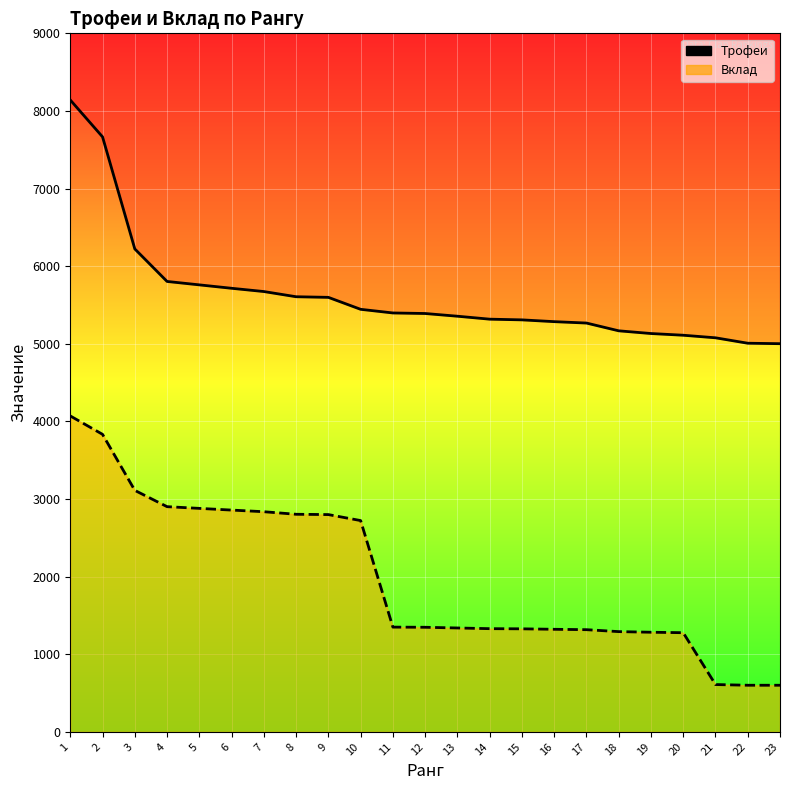

At which label does Вклад reach its minimum?

22